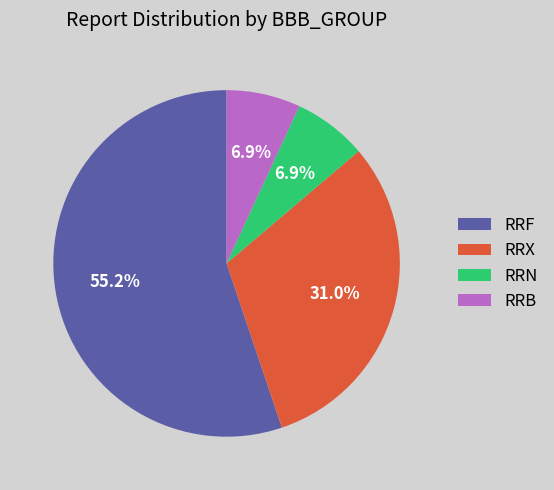

What percentage is NOT represented by RRB?

93.1%